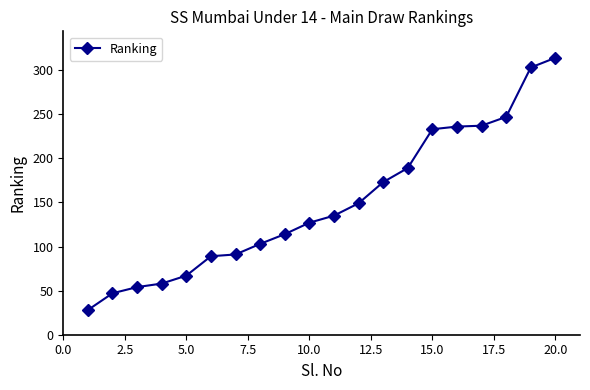

What is the difference between the second highest and second lowest values?

256